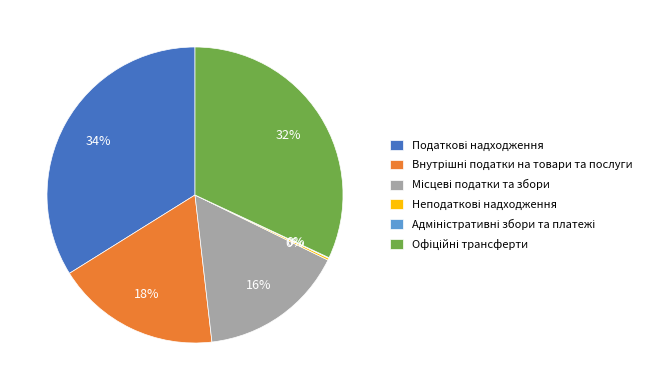

Is there a majority slice in this chart?

No